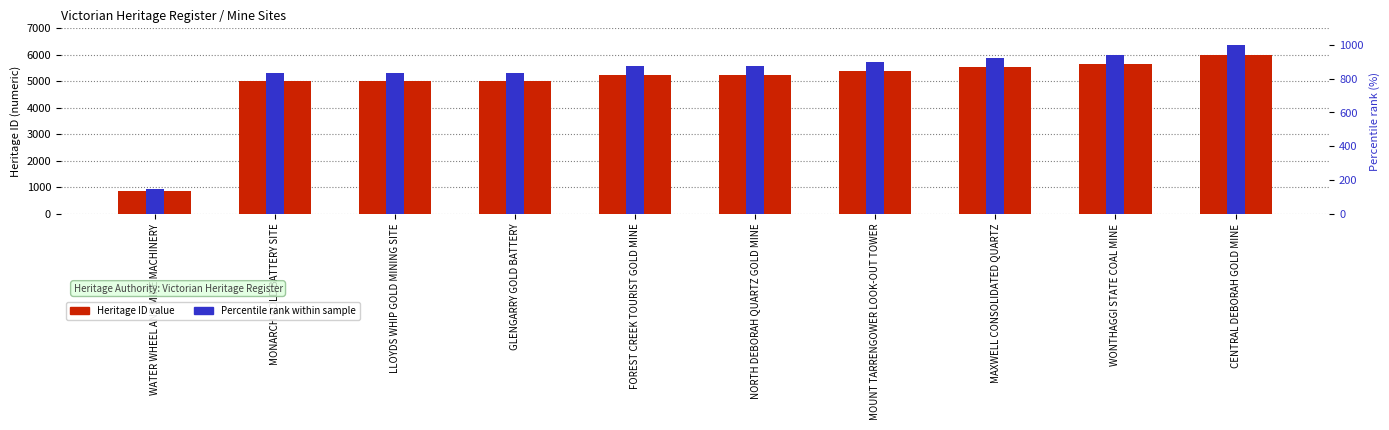

What is the difference between the highest and lowest values at LLOYDS WHIP GOLD MINING SITE?

4163